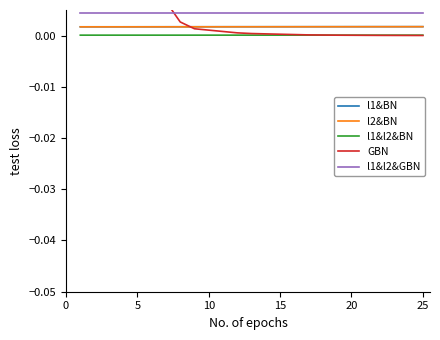

True or false: l1&l2&GBN and l1&BN cross at least once.

False